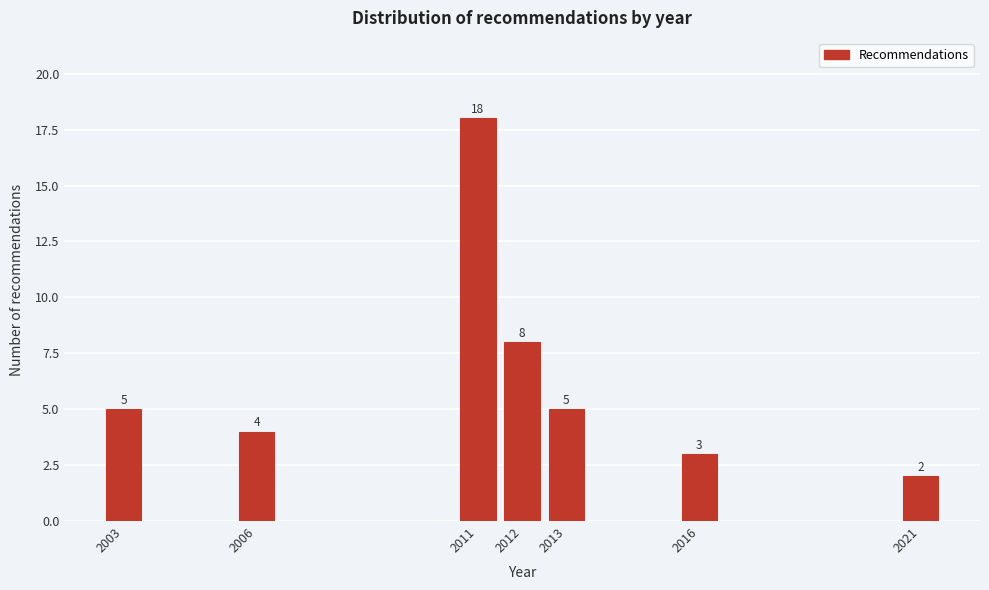

Reading right to left, what are all the values shown in this chart?

2021=2	2016=3	2013=5	2012=8	2011=18	2006=4	2003=5